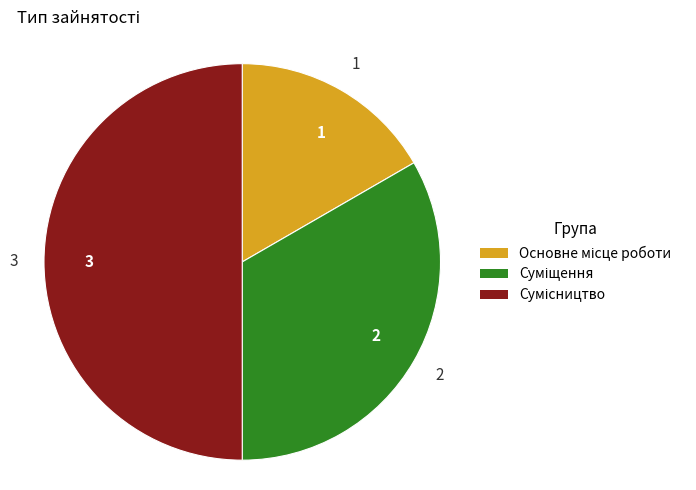

What is the smallest slice in the pie chart?

1